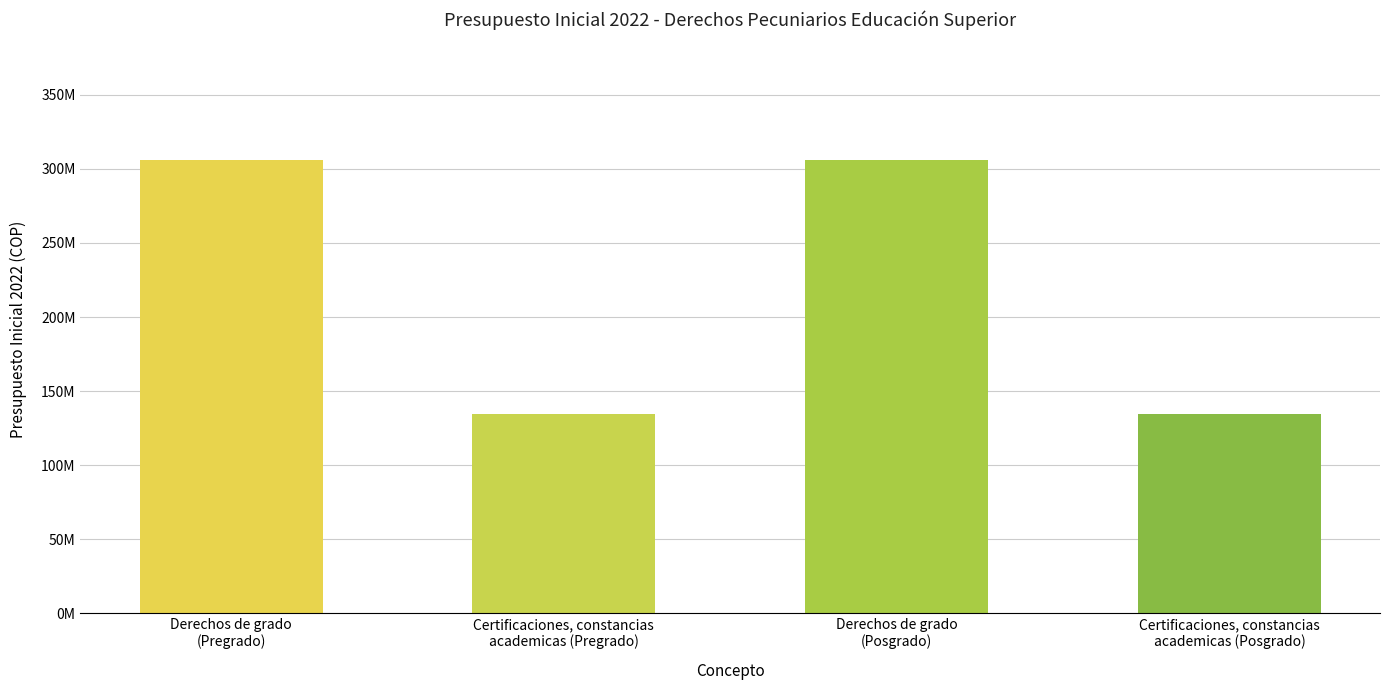

What is the change in value from Derechos de grado
(Pregrado) to Certificaciones, constancias
academicas (Pregrado)?

-171640000